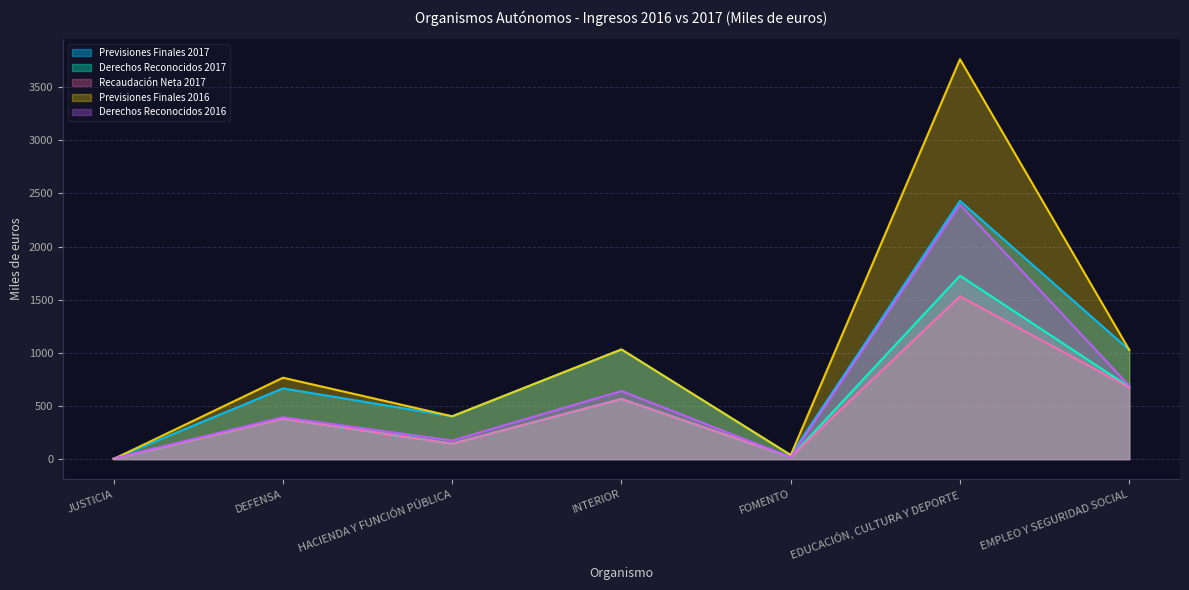

What is the average value of the Derechos Reconocidos 2017 series?

503